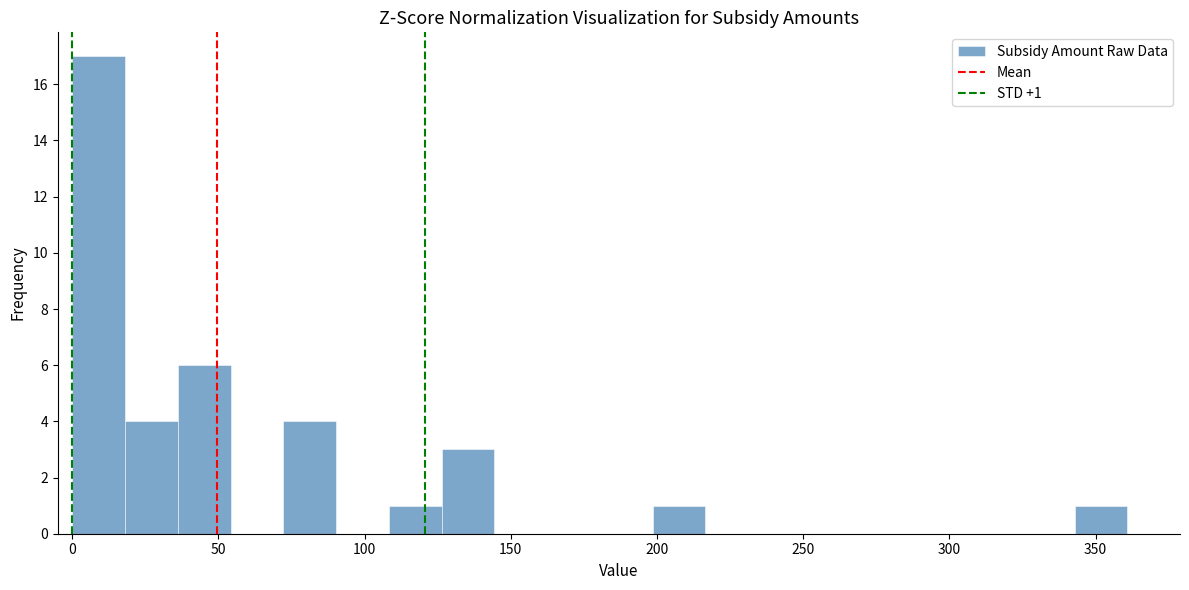

Around what value on the x-axis is the tallest bar? Give the approximate position of its centre, as read against the axis.

10